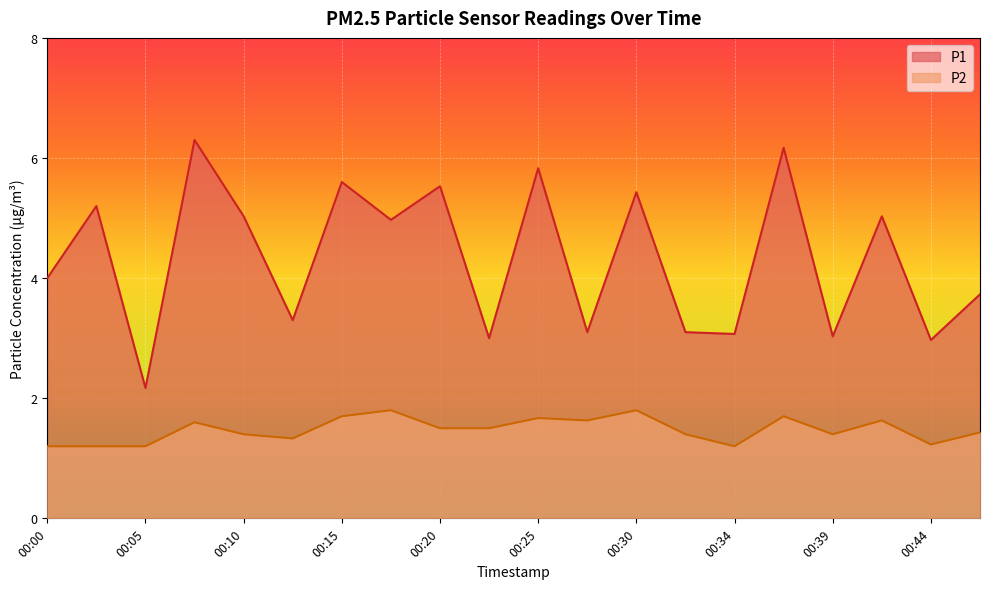

The P2 series shows 1.8 at 00:17. True or false?

True